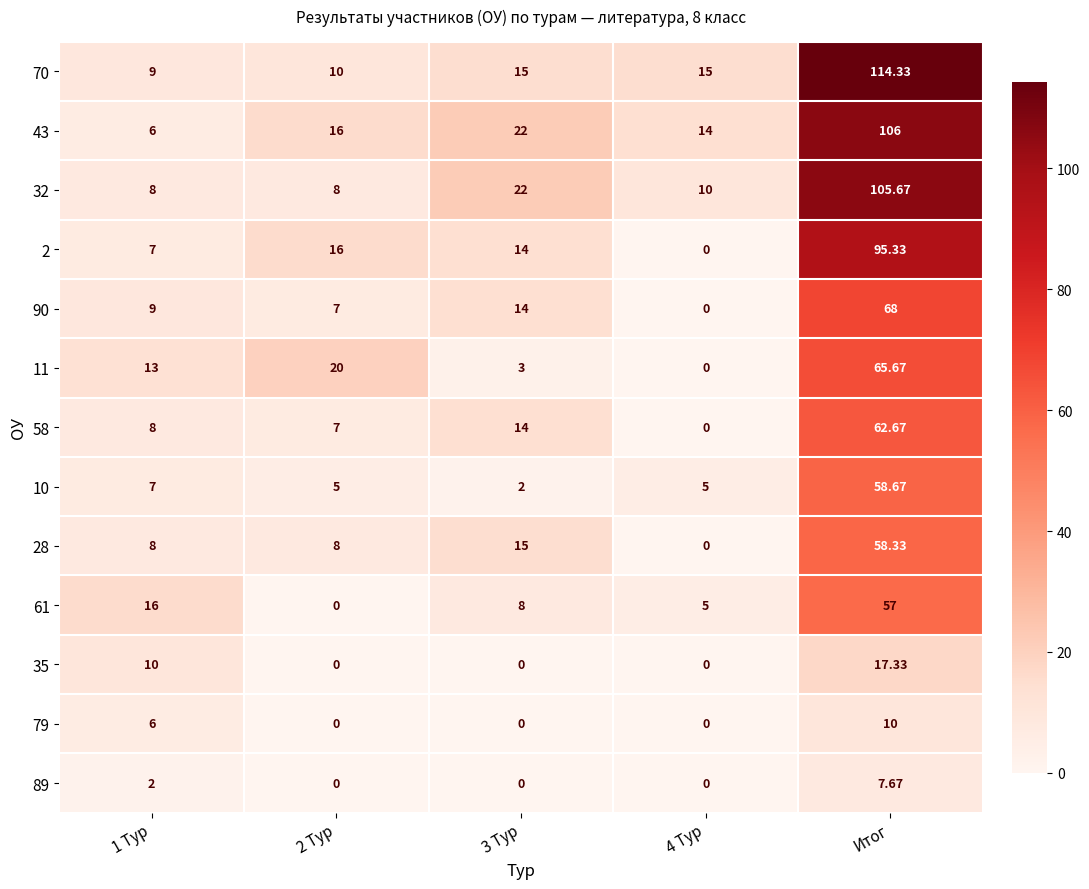

At which category does the chart reach its peak across all series?

Итог